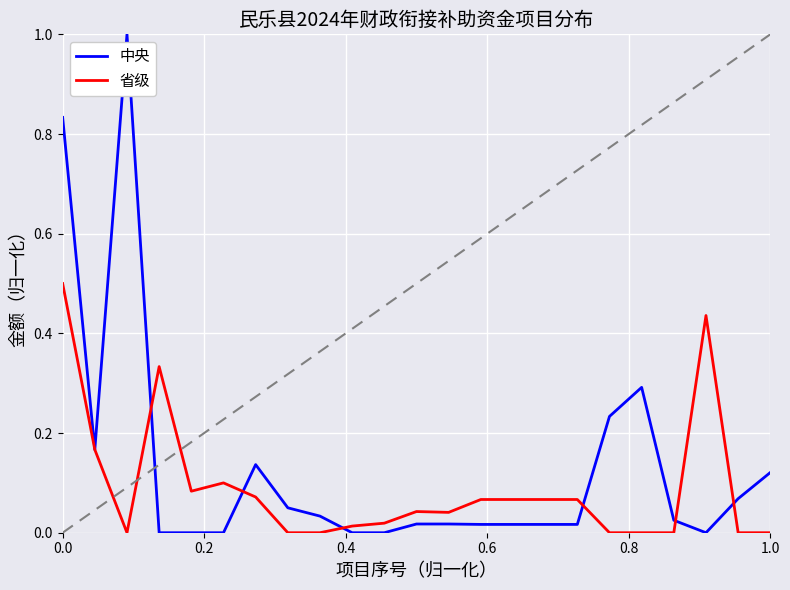

Which series has the largest range (max minus min)?

中央